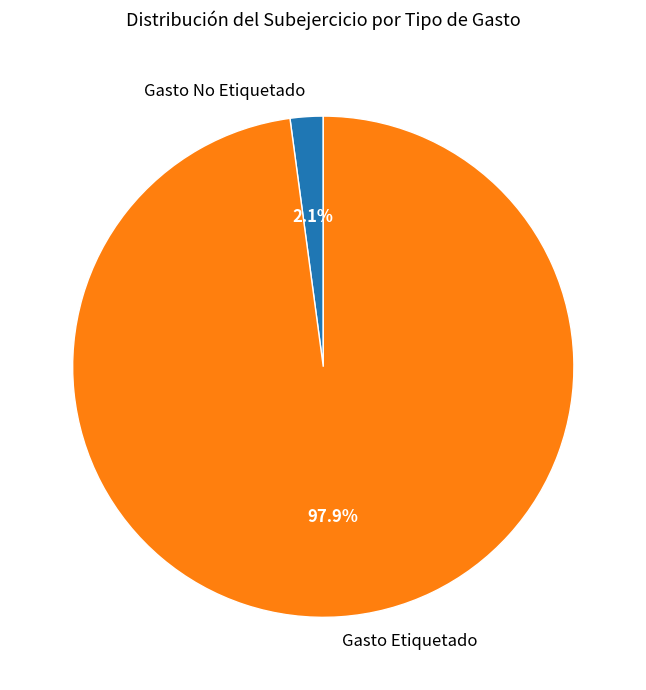

How many segments does this pie chart have?

2